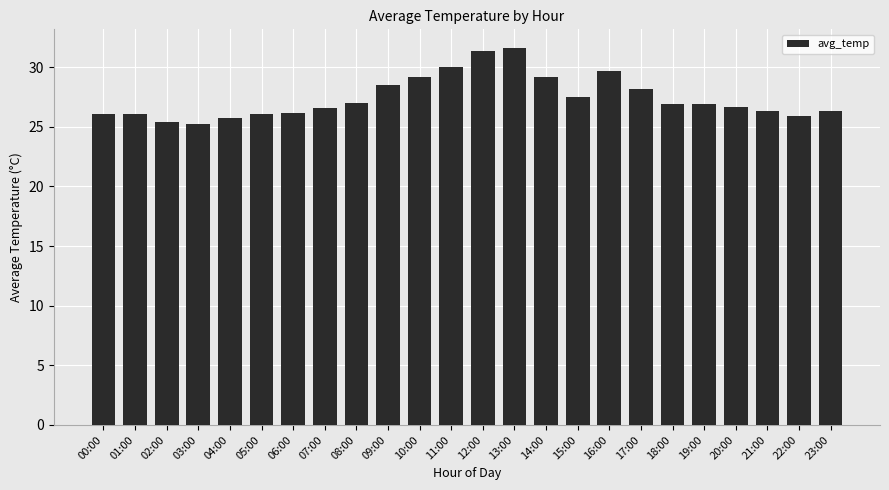

What is the sum of the values at 19:00 and 18:00?

53.8